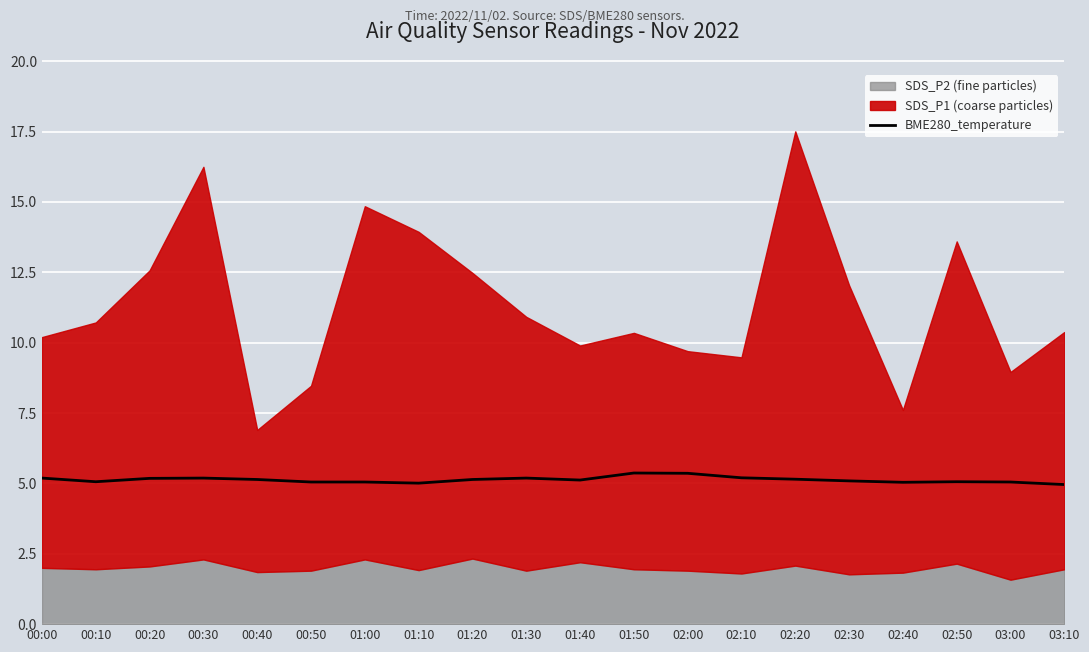

What is the label of the 18th point from the right?

00:20